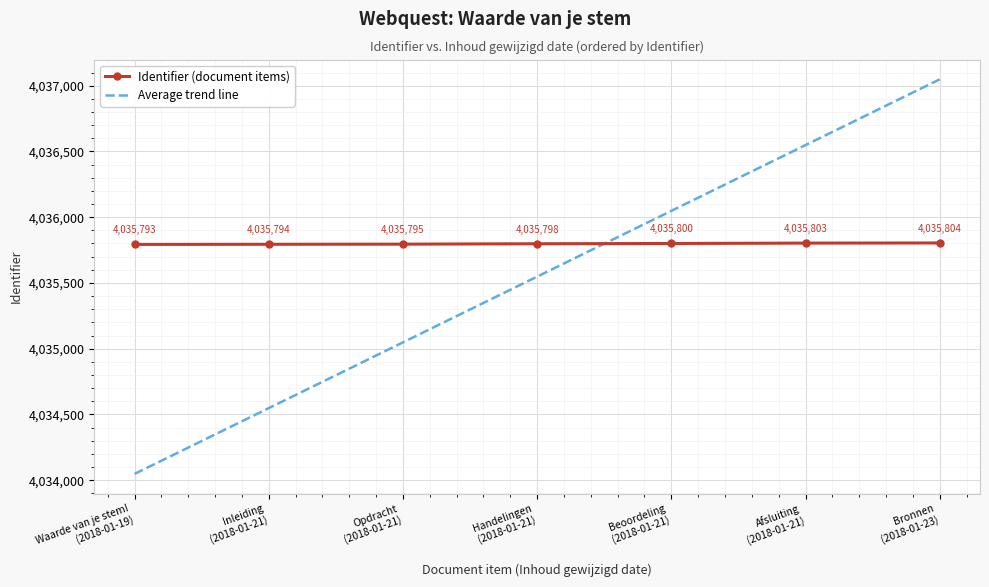

At which category does the chart reach its minimum across all series?

Waarde van je stem!
(2018-01-19)